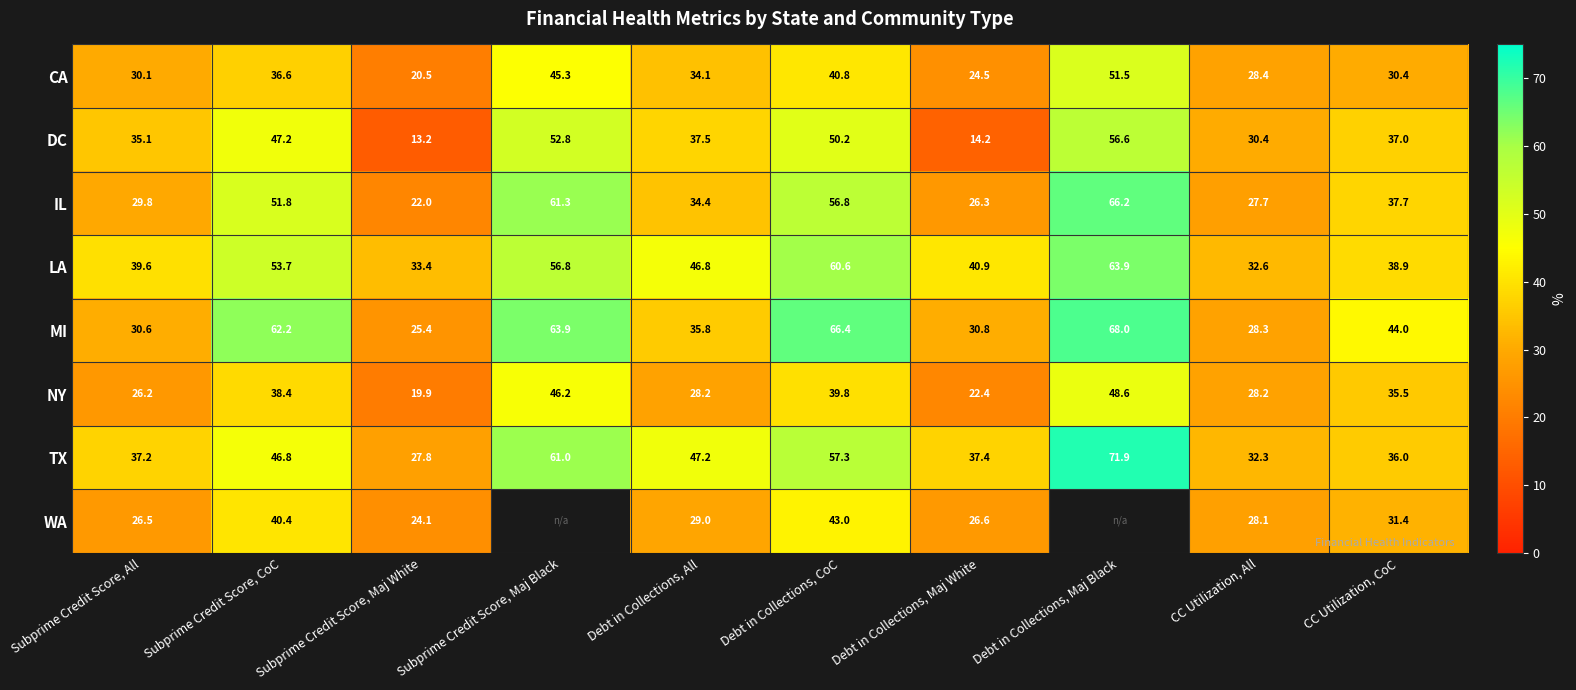

What is the approximate value of LA at CC Utilization, CoC?

38.9